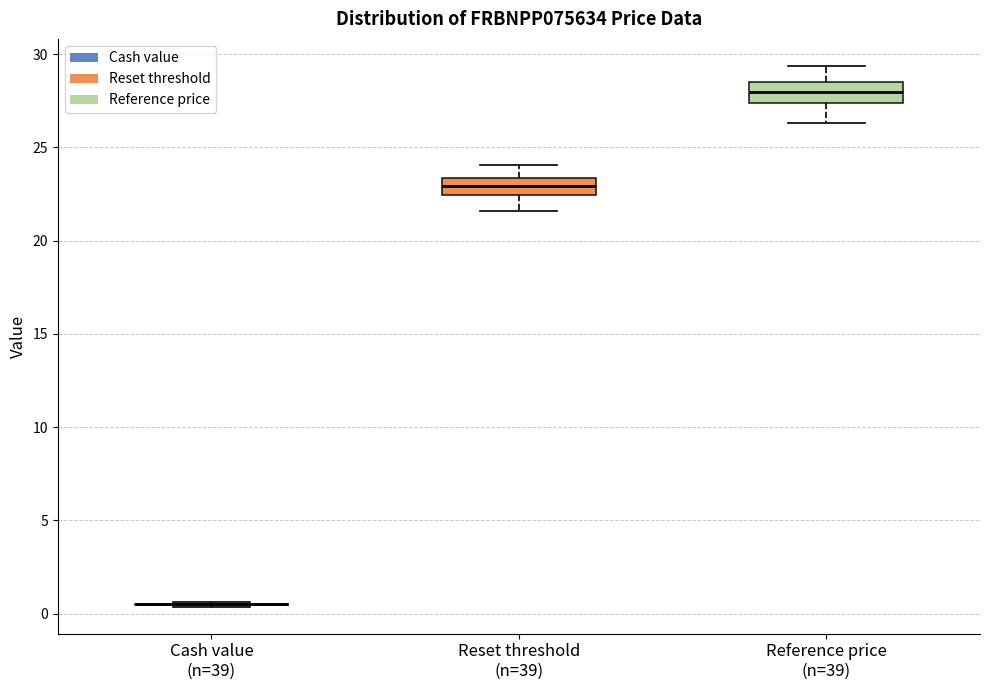

Where does the upper whisker of the box for Reset threshold (n=39) end on the y-axis? The values are not printed on the chart, so give them approximately, as read against the axis.

24.0